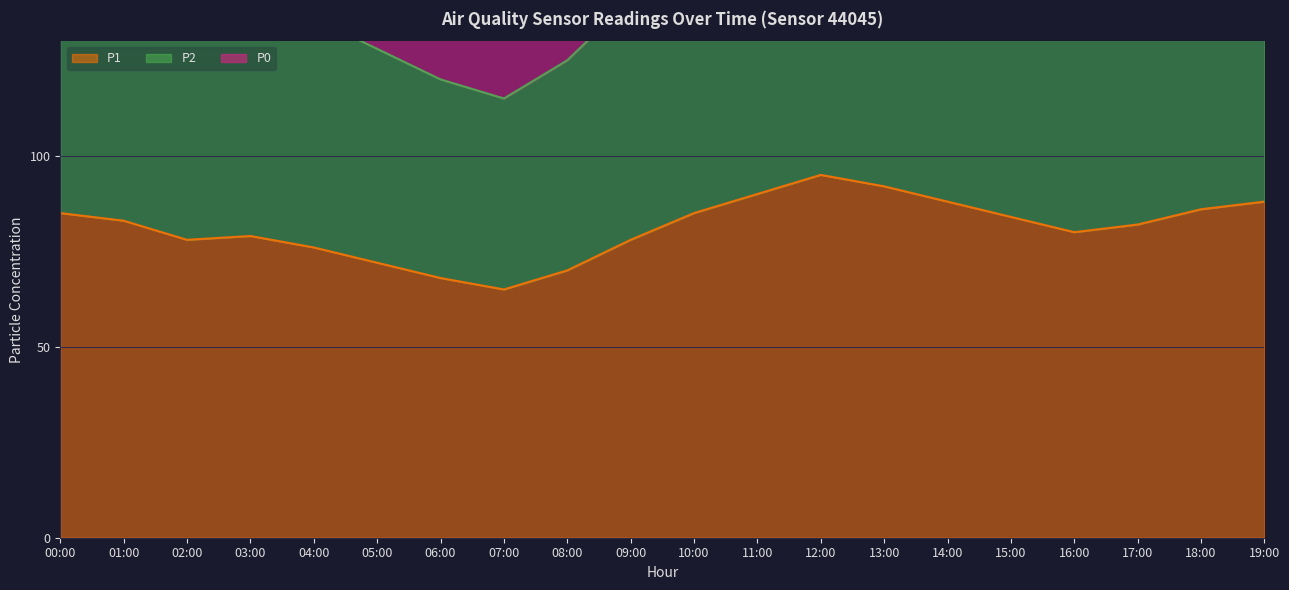

Rank the series at 04:00 from lowest to highest value.

P1, P2, P0